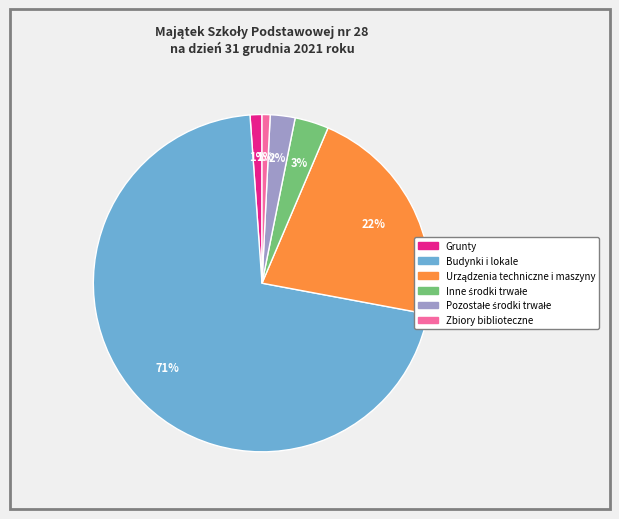

Is there a majority slice in this chart?

Yes